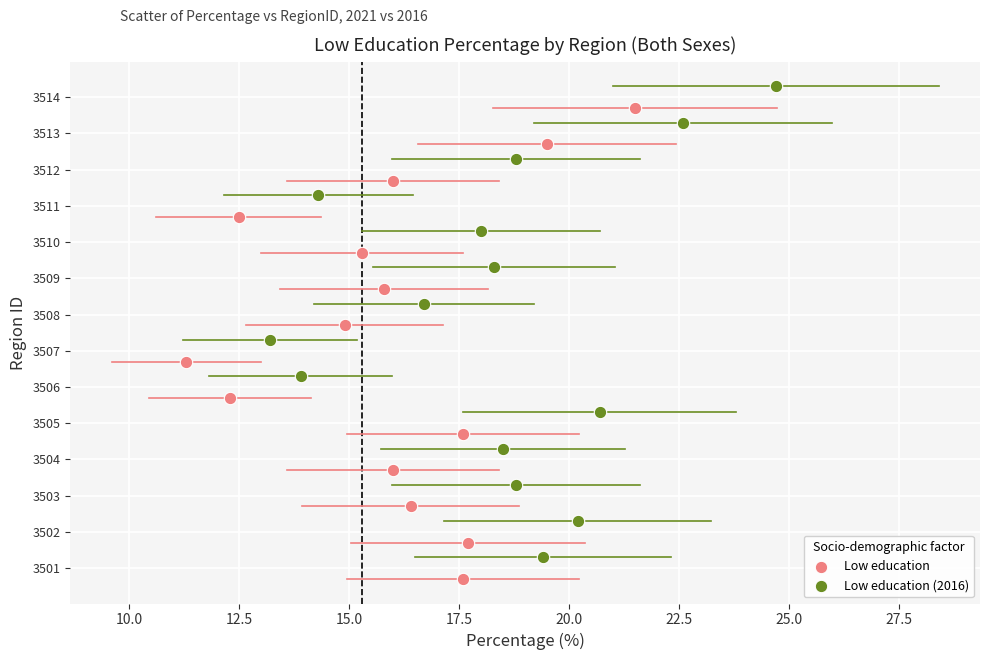

Which series contains the lowest Y value?

Low education